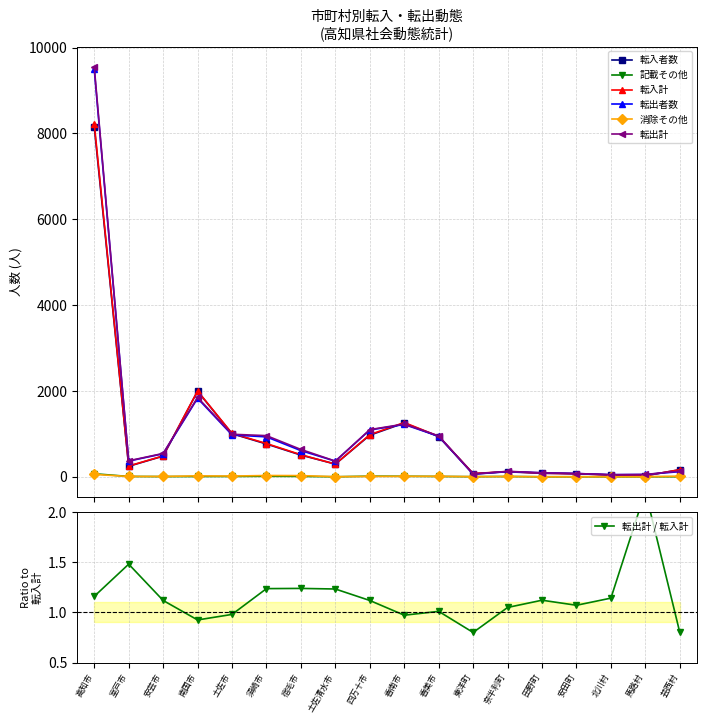

Rank the series at 北川村 from lowest to highest value.

記載その他, 消除その他, 転入者数, 転入計, 転出者数, 転出計